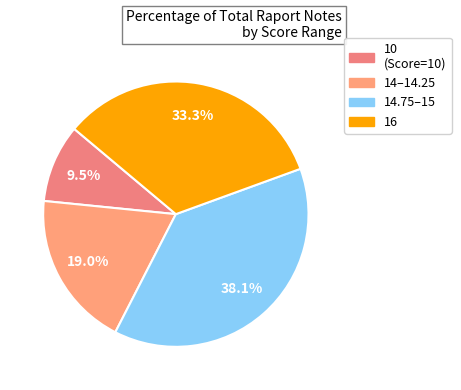

To the nearest percent, what is the average slice percentage?

25%